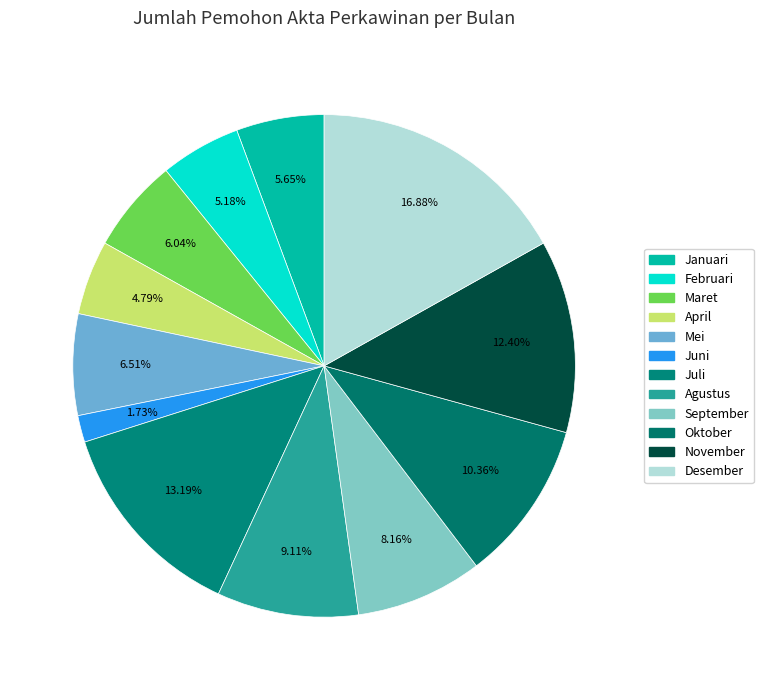

To the nearest percent, what percentage of the pie is September?

8%